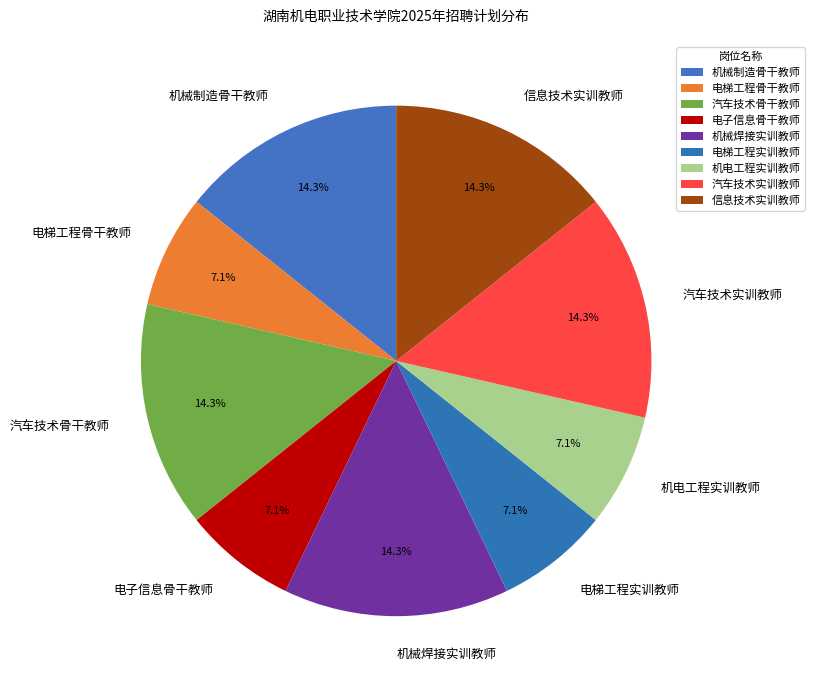

Does 汽车技术骨干教师 represent more than half of the total?

No